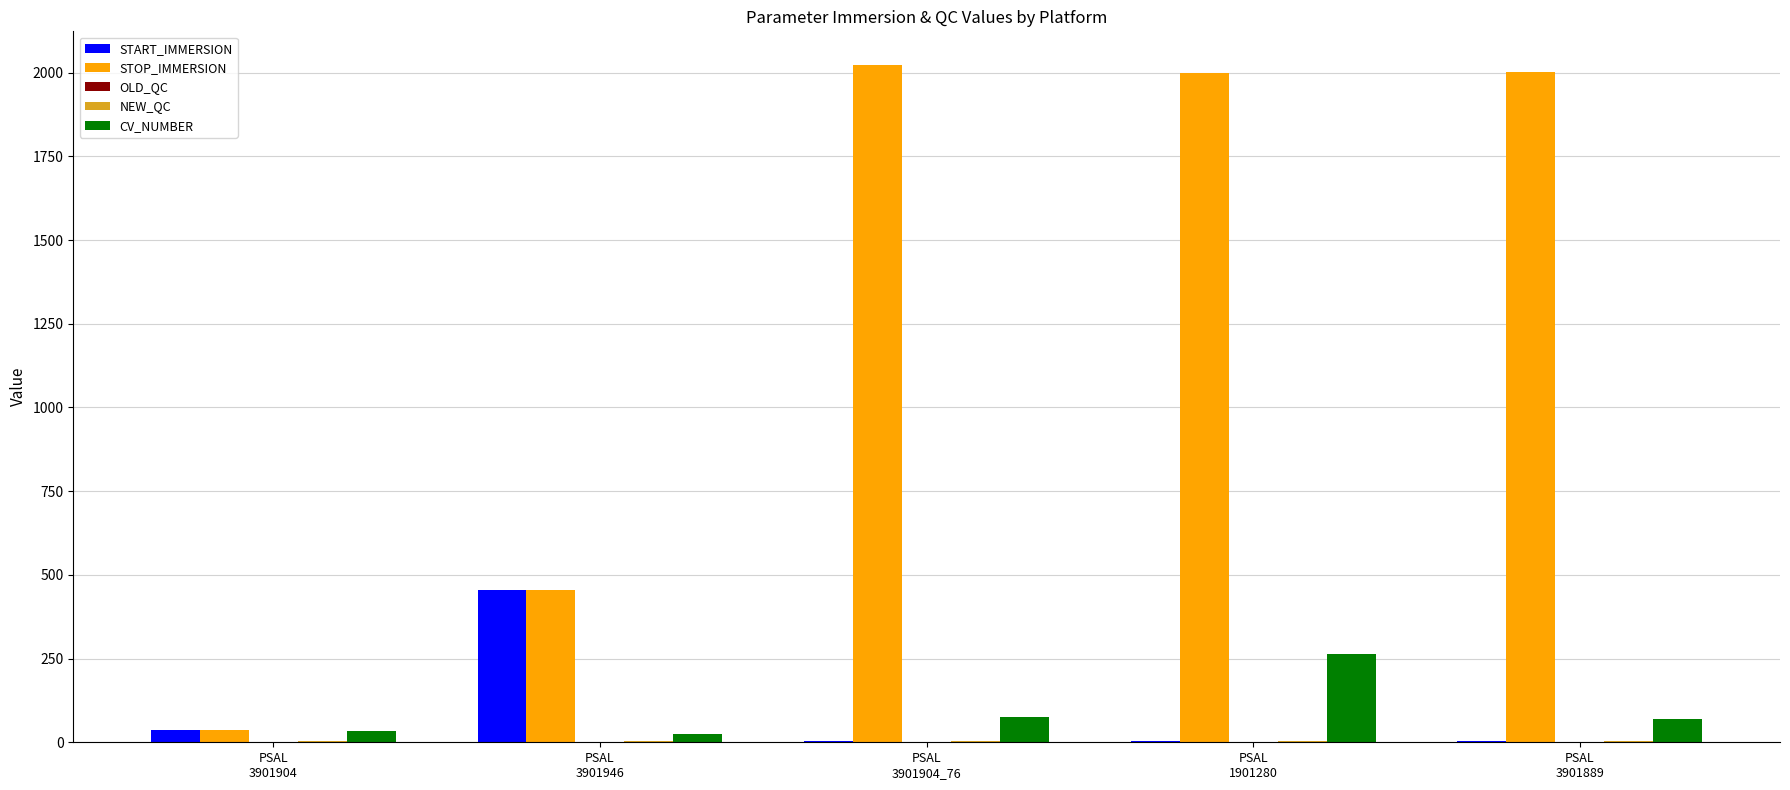

Are the bars grouped side by side (vs. stacked)?

Yes